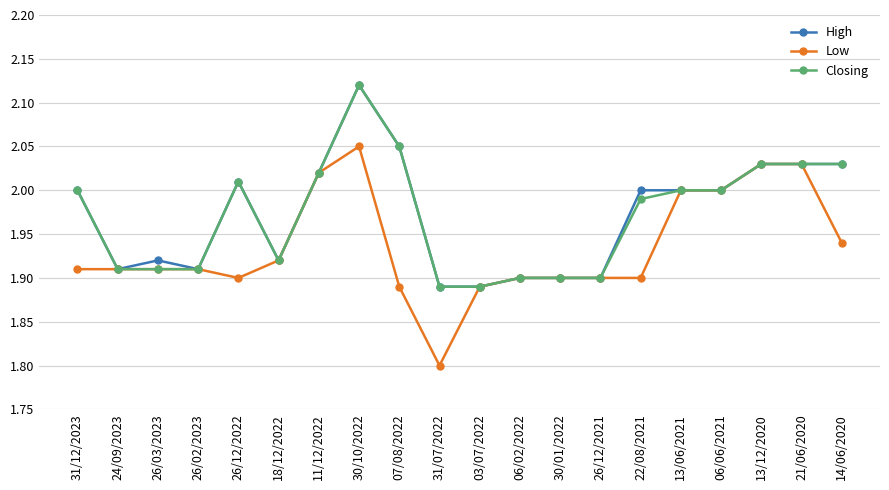

What position from the right is 14/06/2020?

1